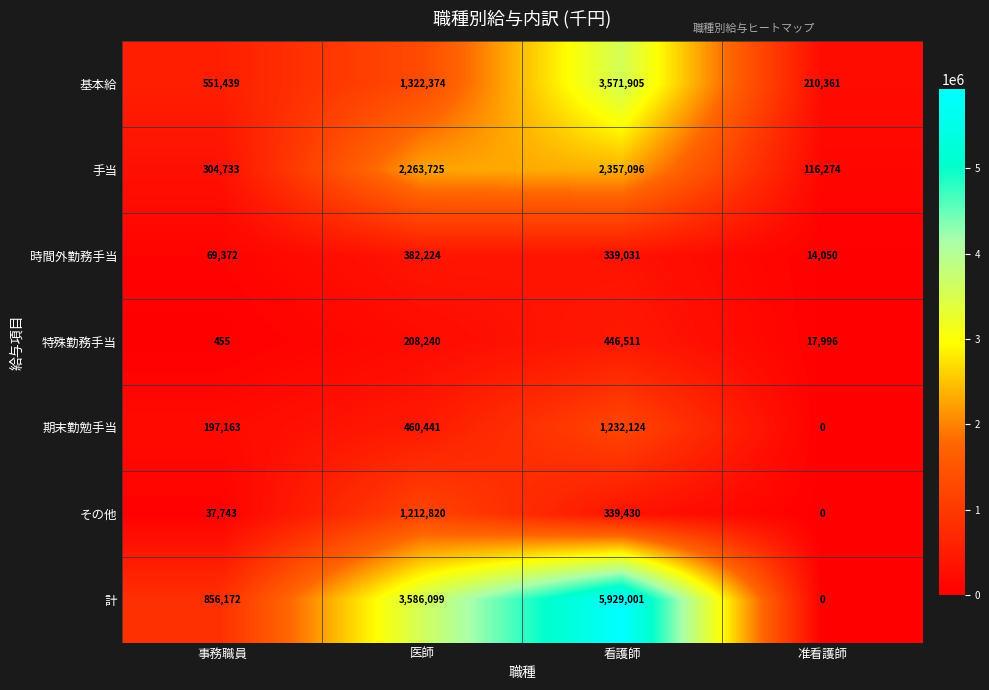

Rank the series by their maximum value, from lowest to highest.

時間外勤務手当, 特殊勤務手当, その他, 期末勤勉手当, 手当, 基本給, 計